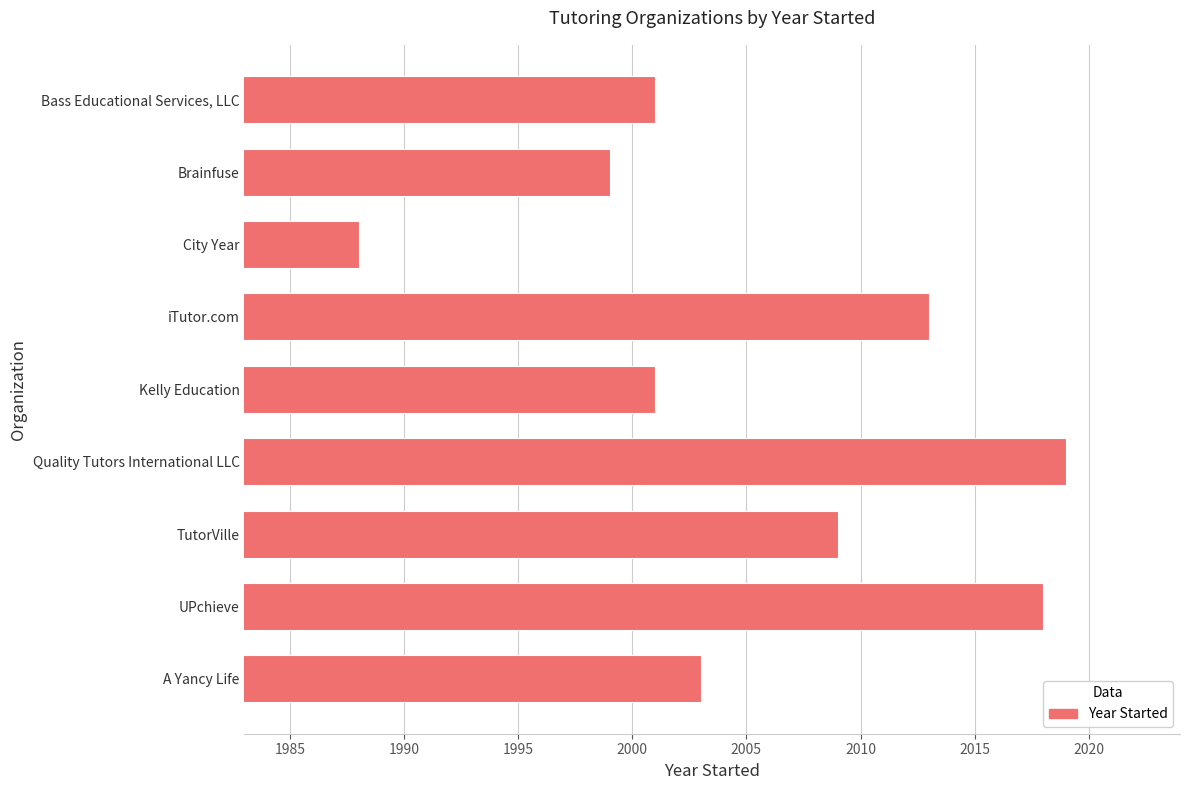

What is the ratio of the value at Brainfuse to the value at TutorVille?

1.0